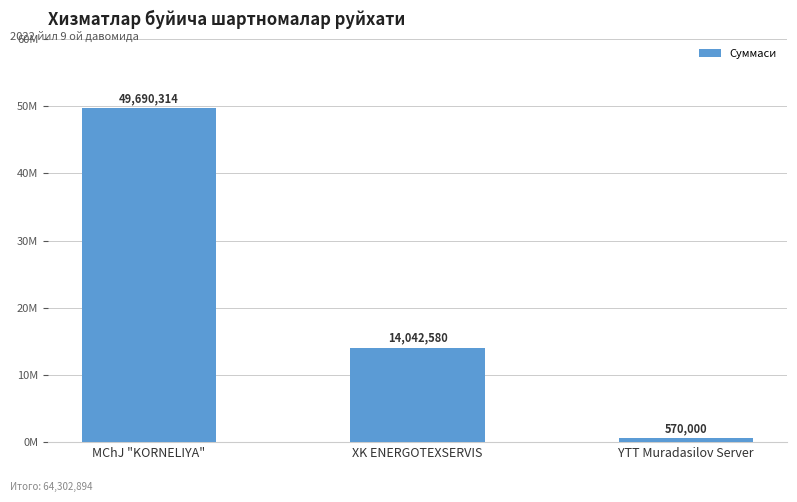

Are the bars horizontal?

No